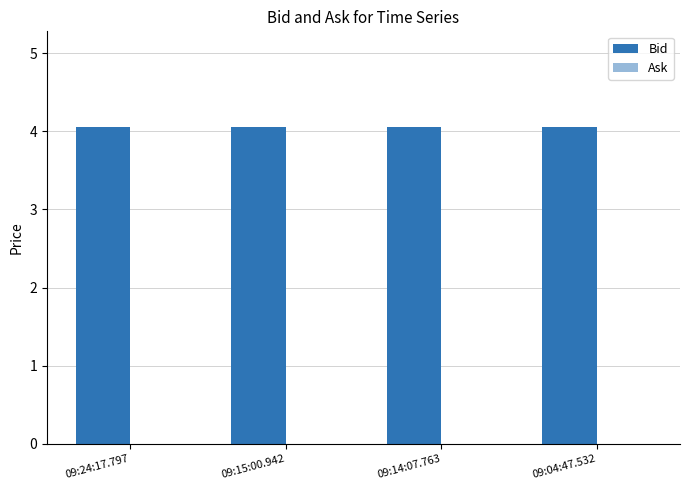

Are the bars horizontal?

No